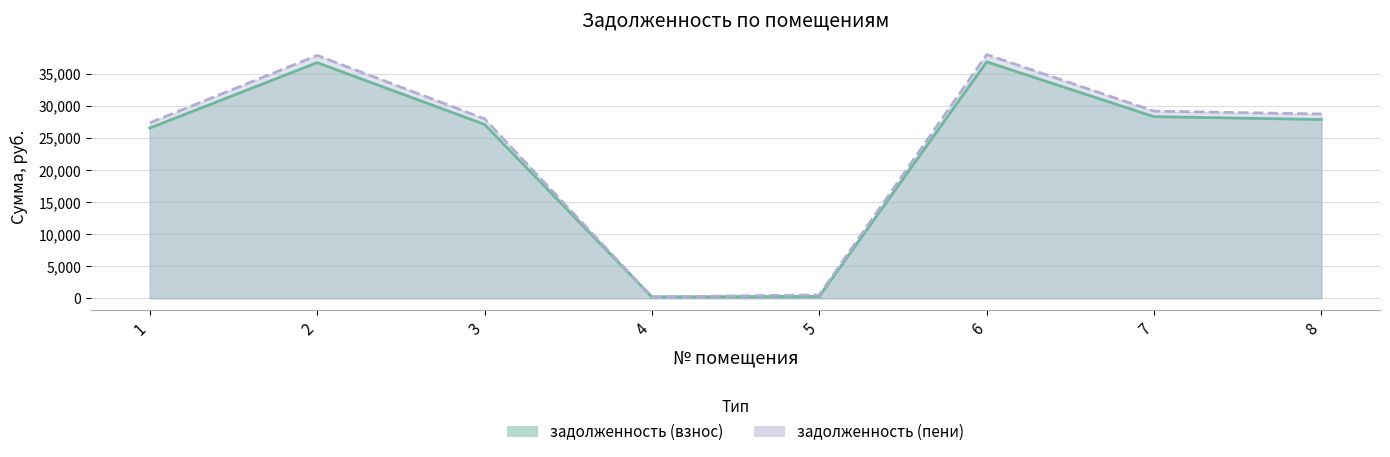

Which series has the largest total across all categories?

задолженность (пени)